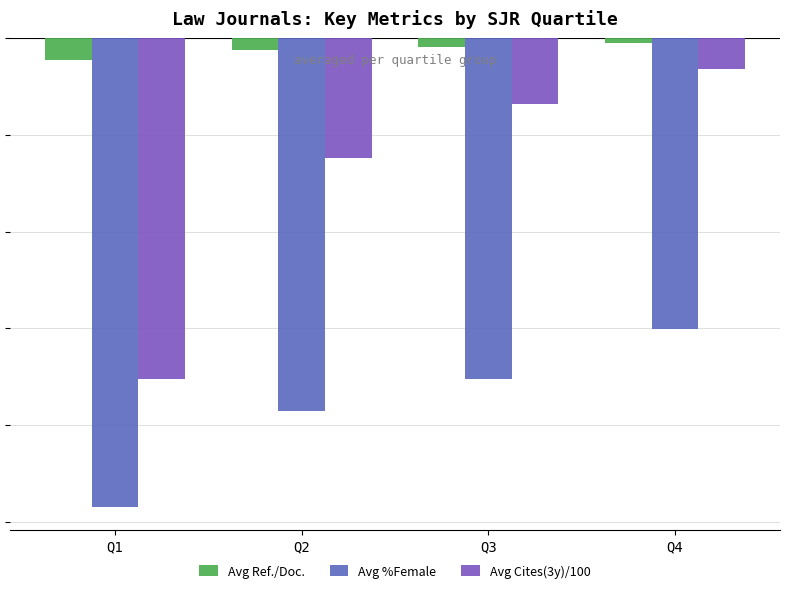

The Avg %Female series shows -35.2 at Q3. True or false?

True